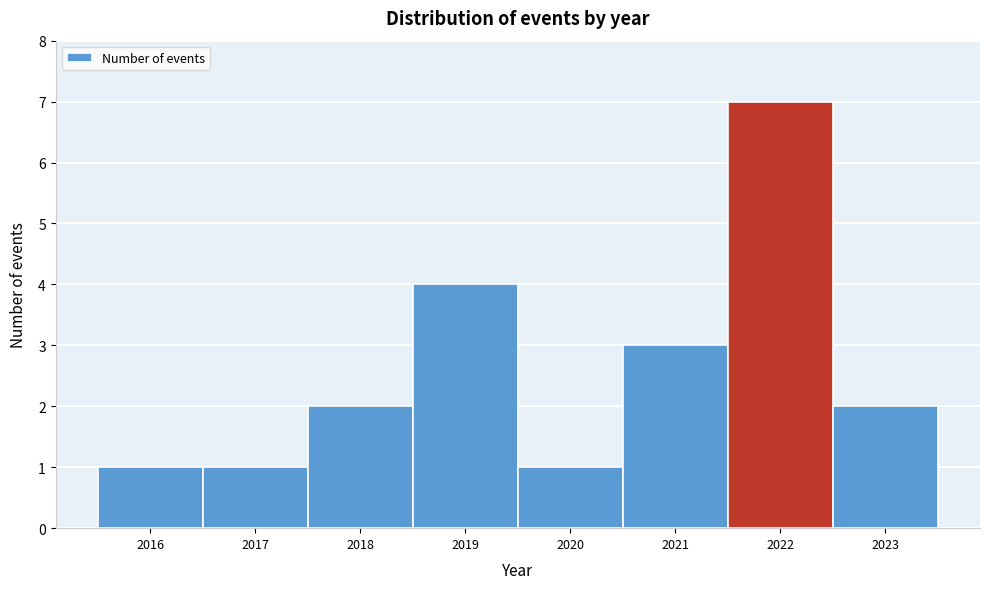

How tall is the bar that spans 2022.5 to 2023.5 on the x-axis? The values are not printed on the chart, so give them approximately, as read against the axis.

2